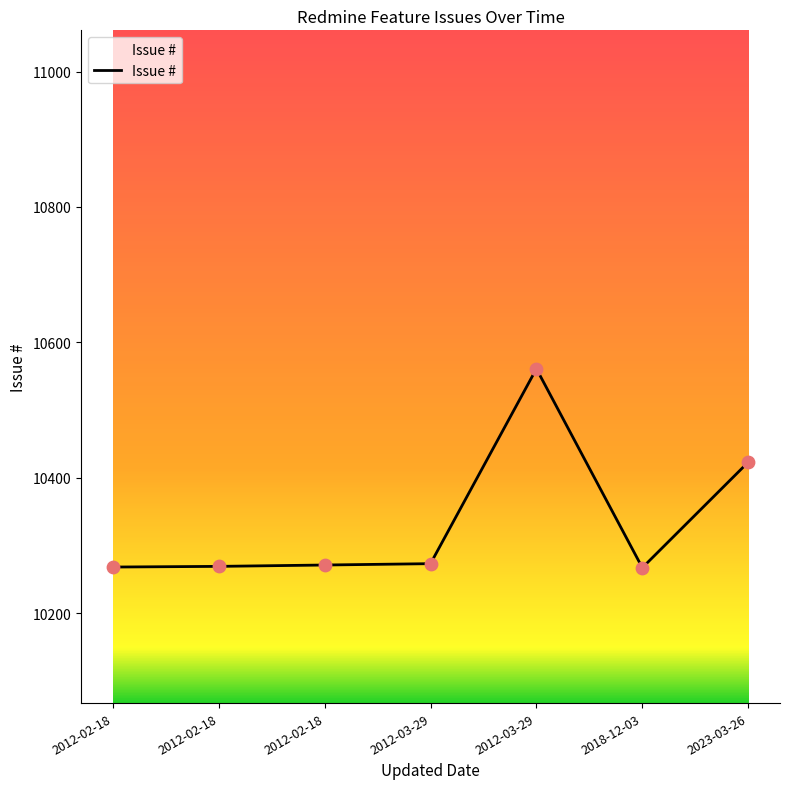

What is the change in value from 2012-02-18 to 2012-03-29?

+290